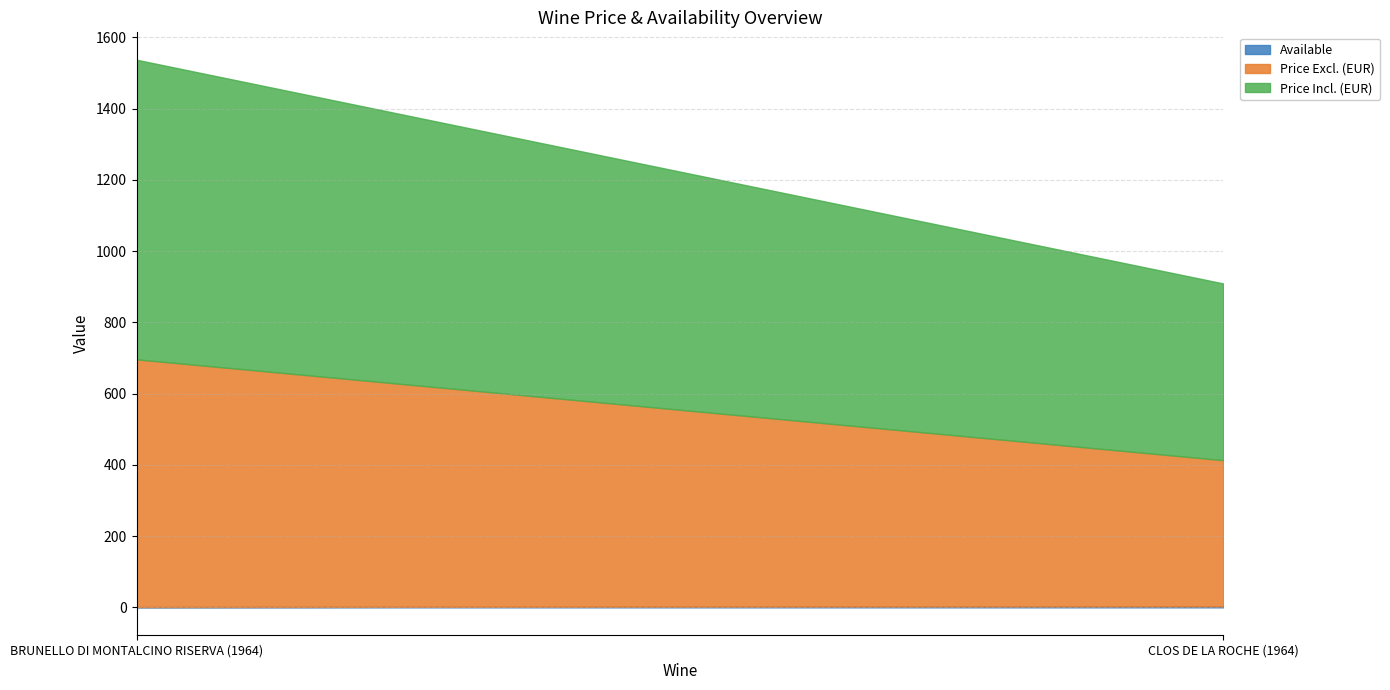

What is the average value of the Available series?

2.0